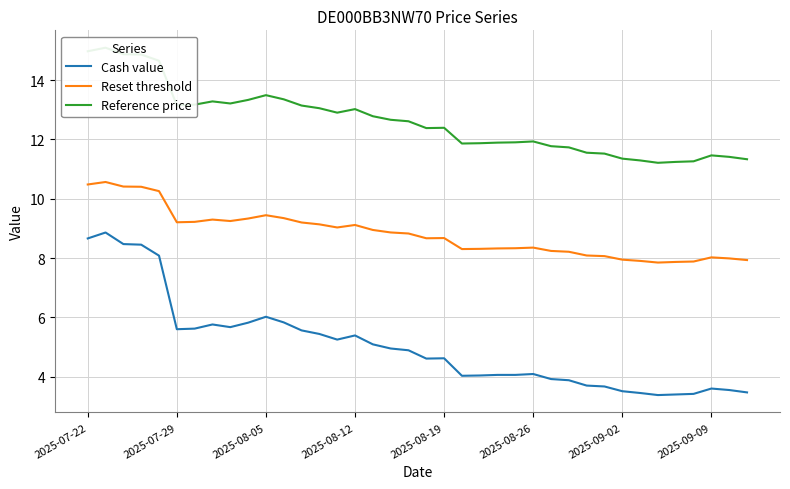

The value of Cash value at 2025-07-29 is 8.8. True or false?

False